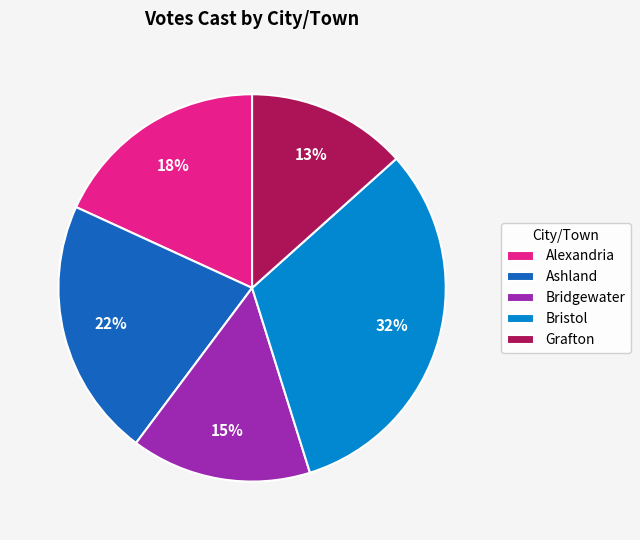

To the nearest percent, what is the combined percentage of Ashland and Alexandria?

40%